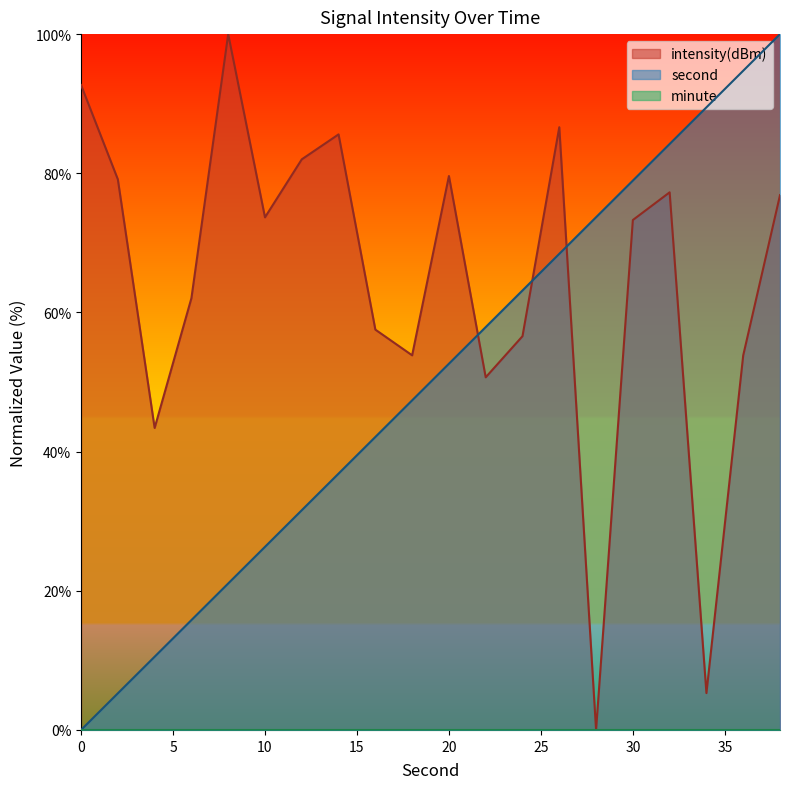

At which label does second first exceed 52?

20